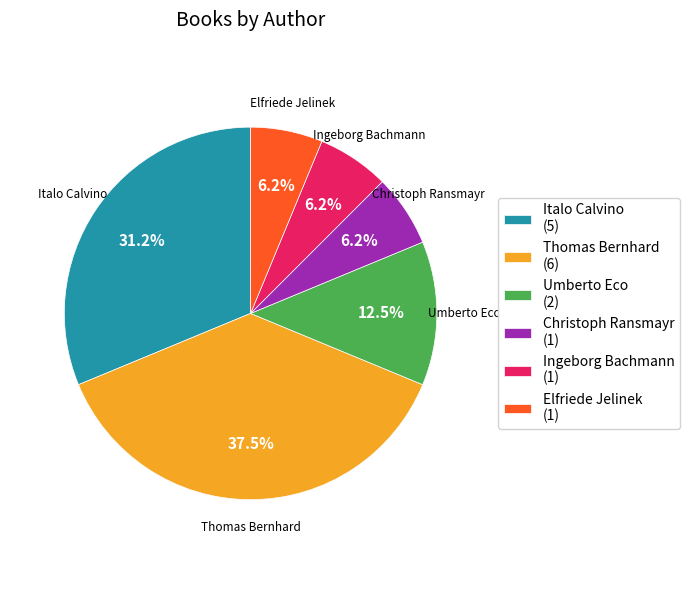

Combined, do Ingeborg Bachmann (1) and Italo Calvino (5) account for over 50%?

No